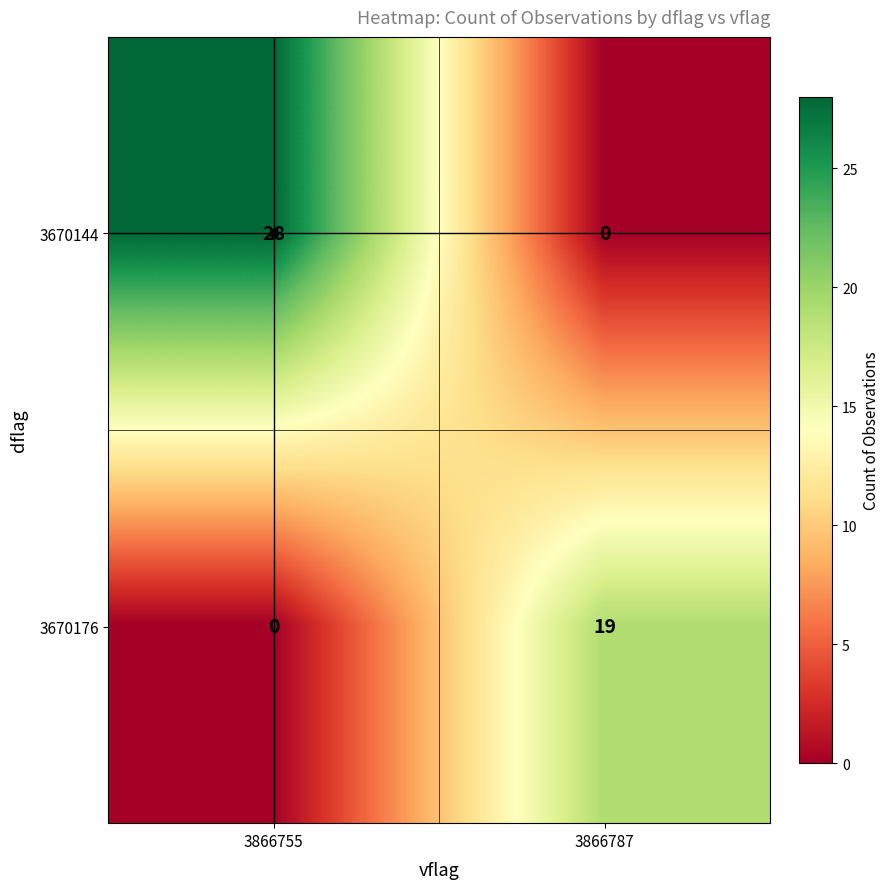

The value of 3670176 at 3866787 is 19. True or false?

True